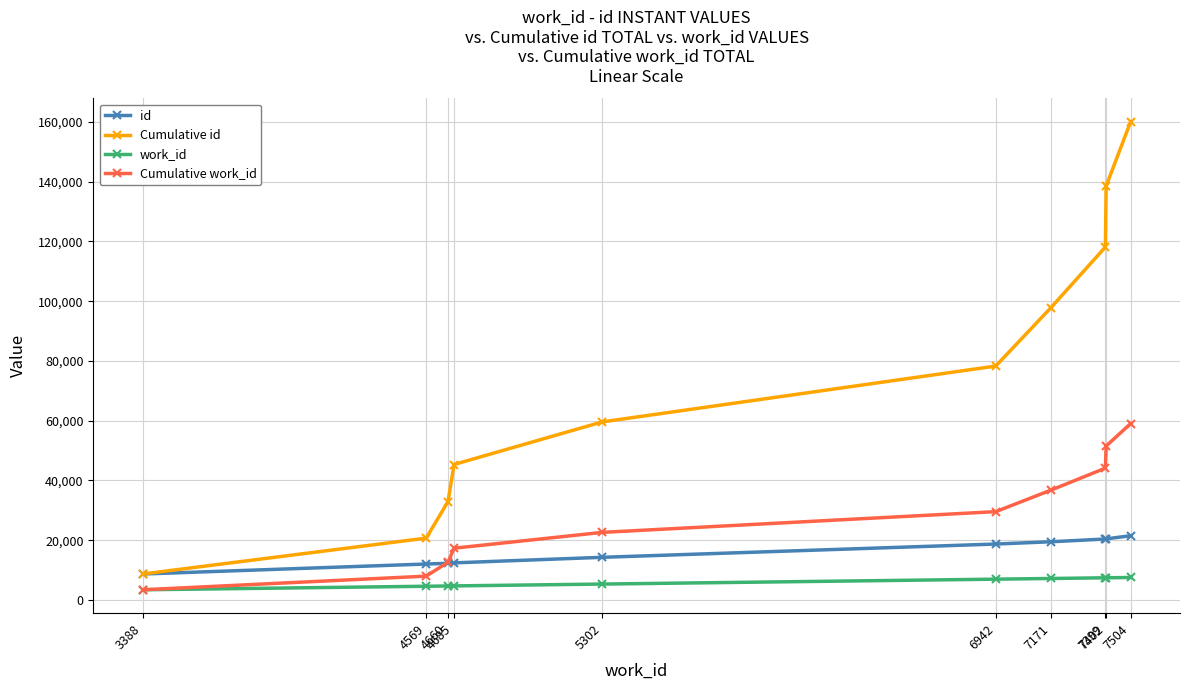

Which series has the largest range (max minus min)?

Cumulative id